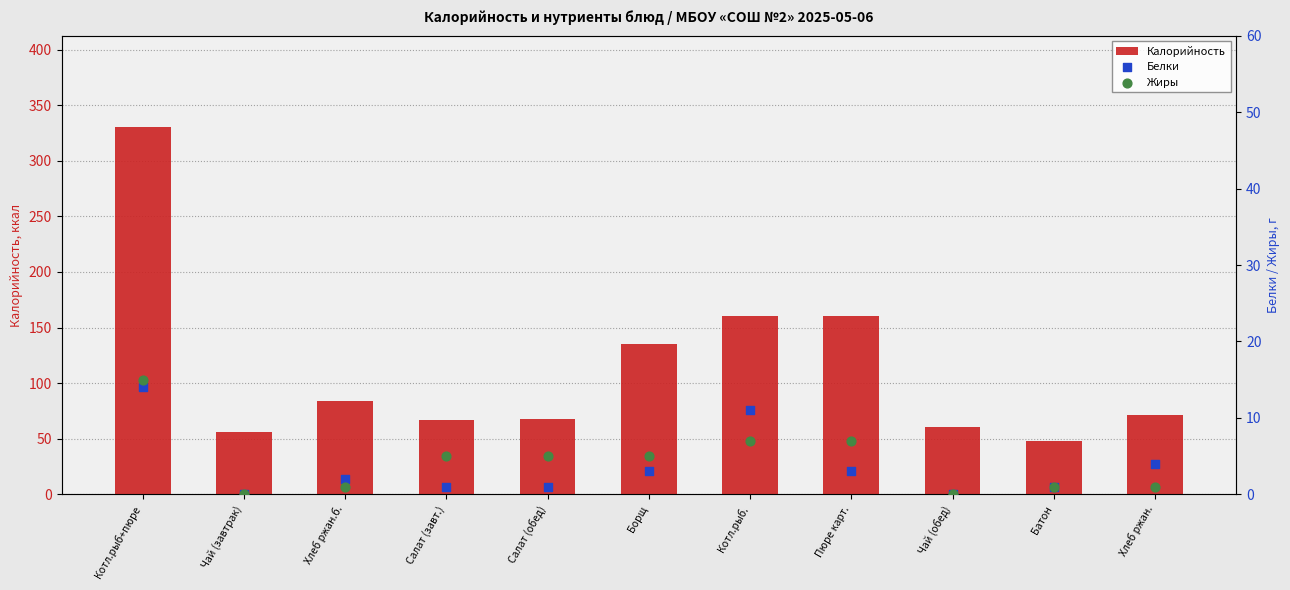

At which category is the sum across all series the highest?

Котл.рыб+пюре